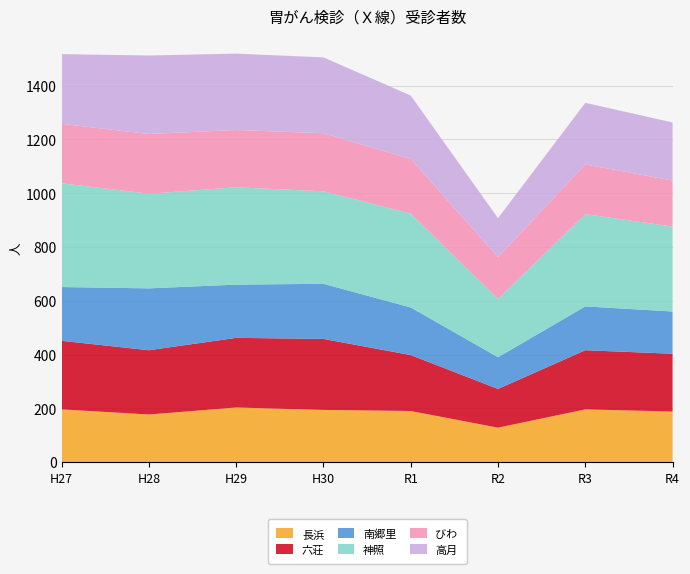

Reading right to left, transcribe all the data shown in this chart.

長浜: R4=188	R3=196	R2=128	R1=190	H30=194	H29=203	H28=177	H27=196
六荘: R4=215	R3=220	R2=144	R1=208	H30=264	H29=259	H28=239	H27=255
南郷里: R4=157	R3=163	R2=118	R1=177	H30=205	H29=198	H28=230	H27=200
神照: R4=316	R3=343	R2=217	R1=349	H30=344	H29=362	H28=352	H27=386
びわ: R4=171	R3=185	R2=155	R1=203	H30=216	H29=213	H28=222	H27=221
高月: R4=216	R3=229	R2=145	R1=236	H30=282	H29=284	H28=292	H27=259